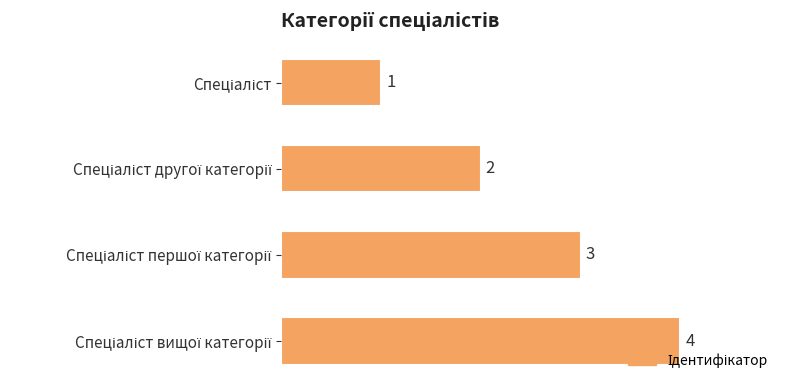

What is the sum of all values?

10